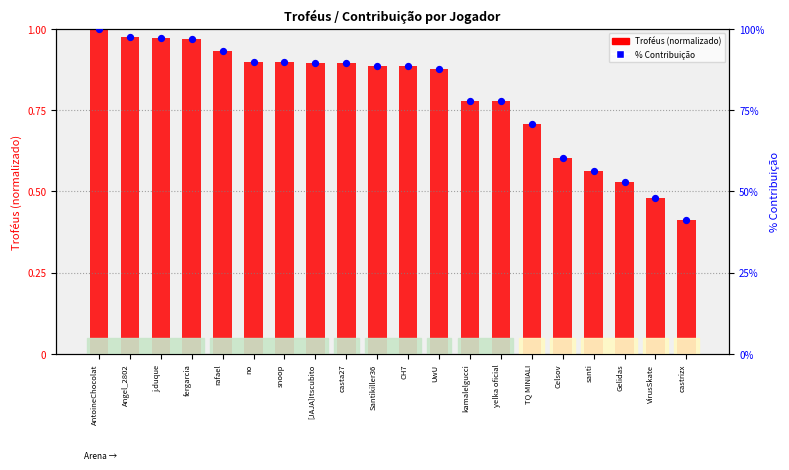

Which series contains the highest Y value?

% Contribuição